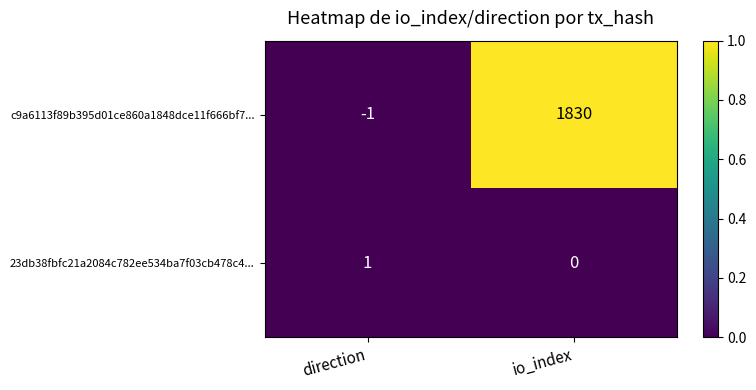

Which series changed the most between direction and io_index?

c9a6113f89b395d01ce860a1848dce11f666bf7...